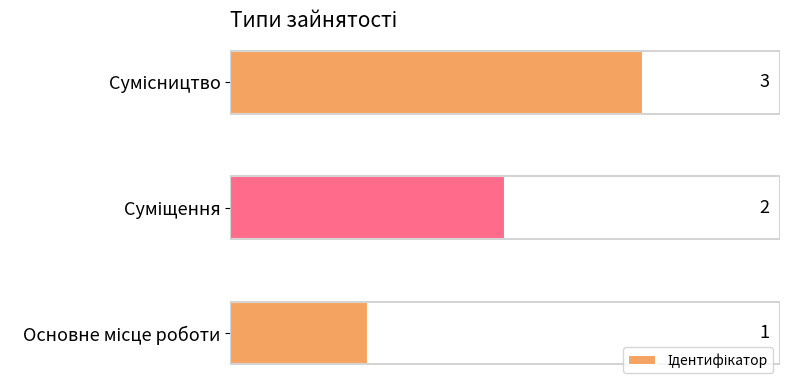

How many values are between 1 and 3?

3